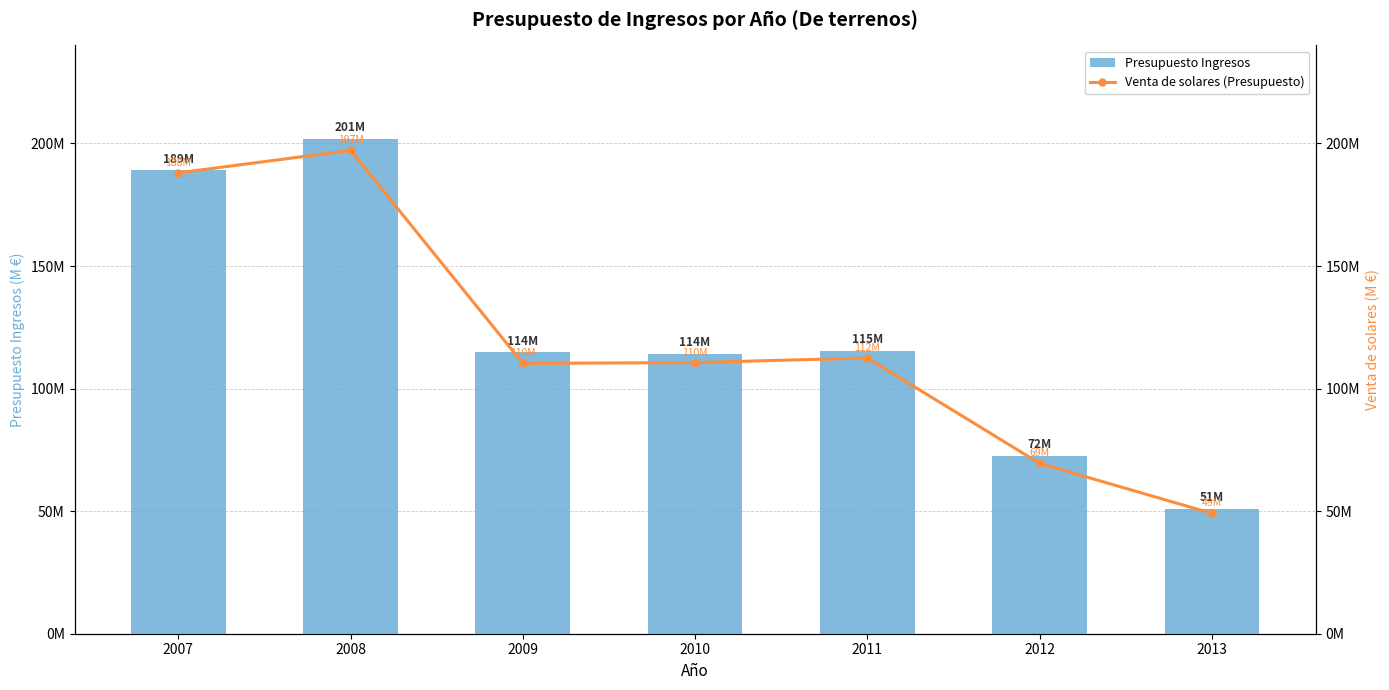

List the labels in order of Presupuesto Ingresos value, largest first.

2008, 2007, 2011, 2009, 2010, 2012, 2013